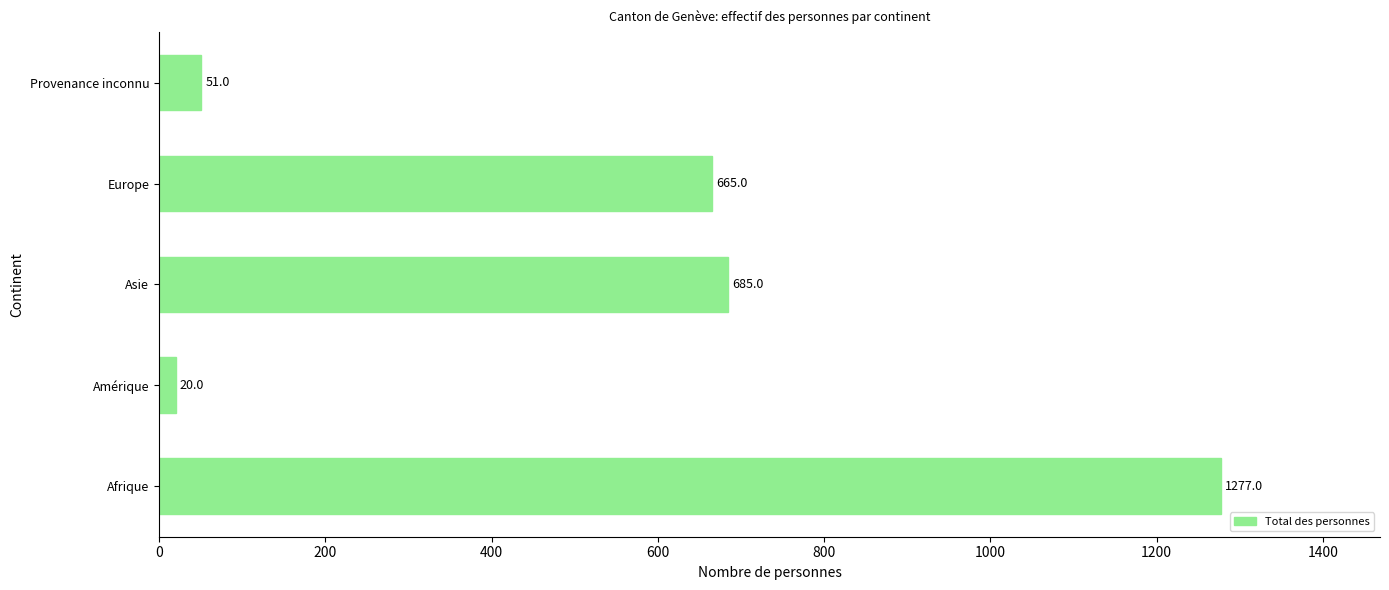

Which label corresponds to the smallest value in the chart?

Amérique